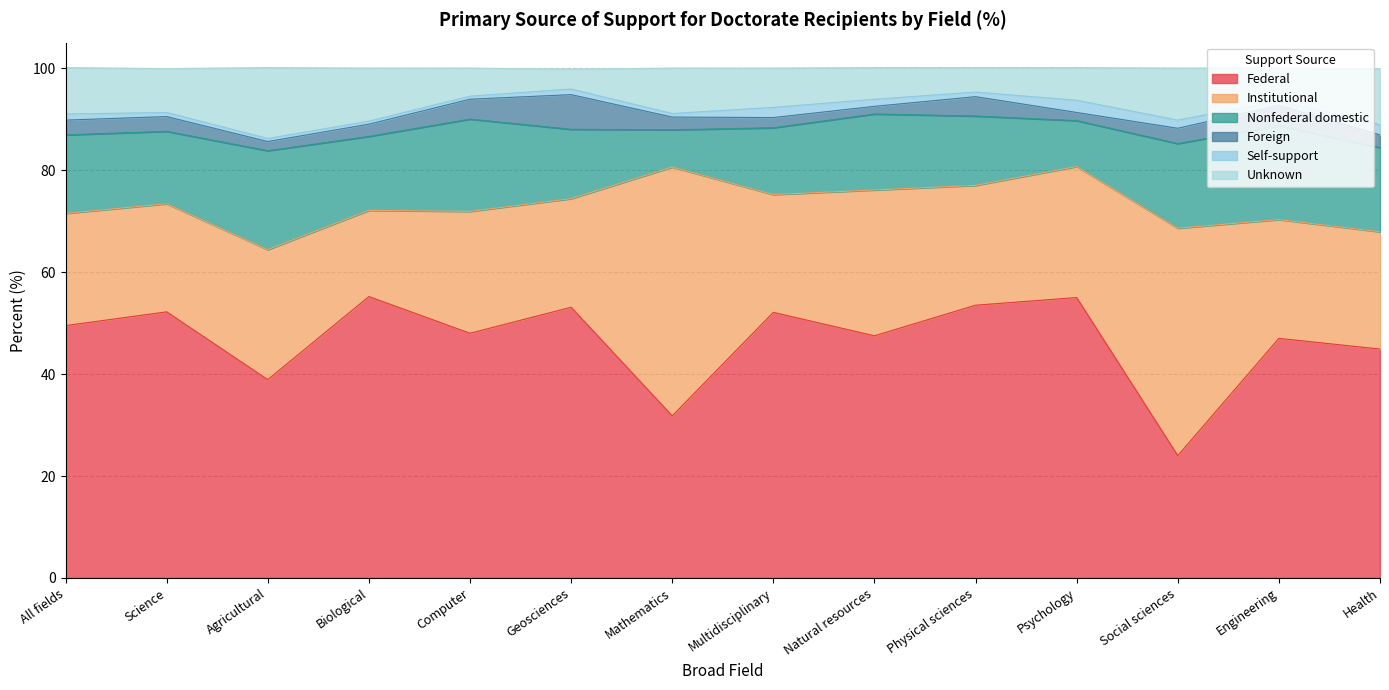

Is it true that Unknown equals 5.1 at Health?

False